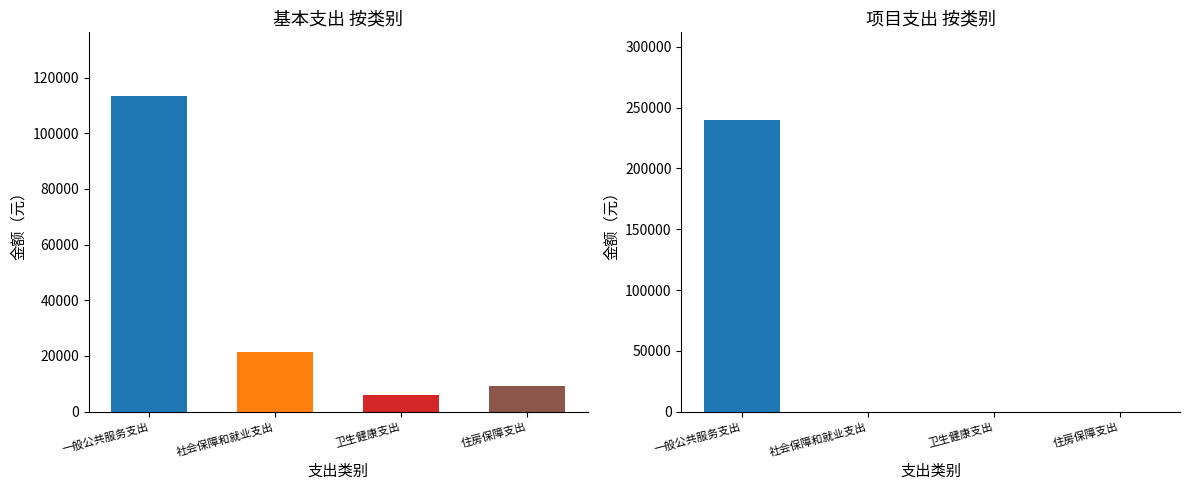

Is it true that the value at 住房保障支出 is 9145.0?

True